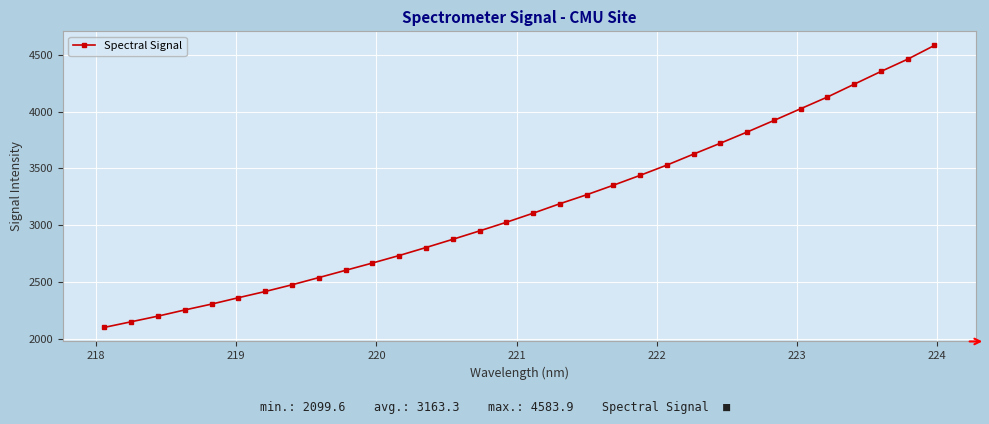

What is the difference between the maximum and minimum values?

2484.3